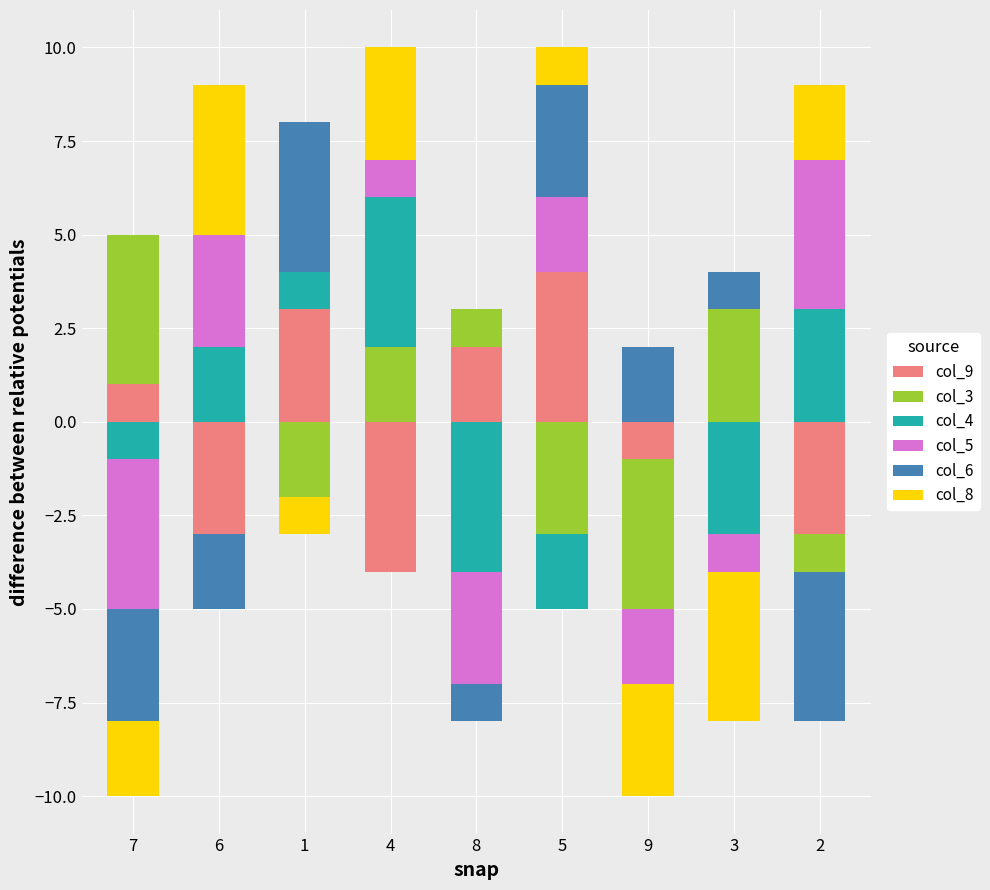

What value does the col_3 series have at 4?

2